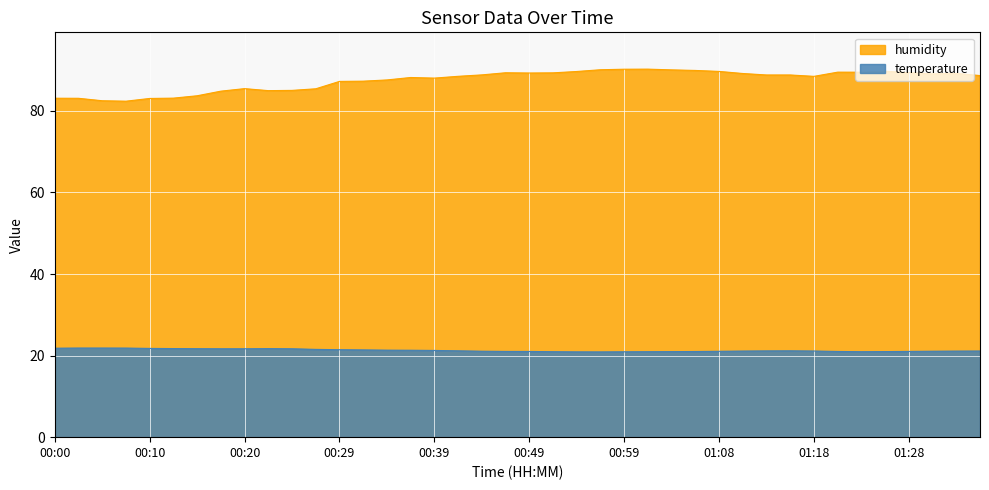

What is the greatest value displayed?

90.2